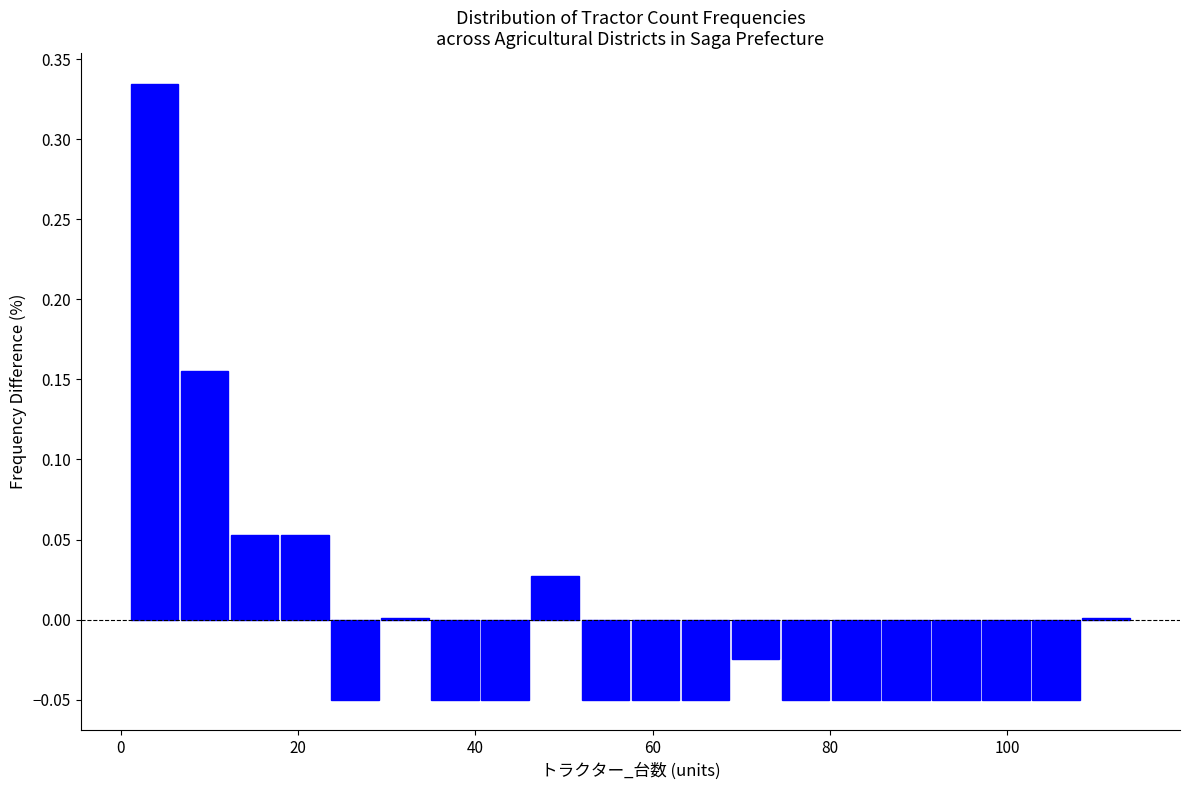

Around what value on the x-axis is the tallest bar? Give the approximate position of its centre, as read against the axis.

4